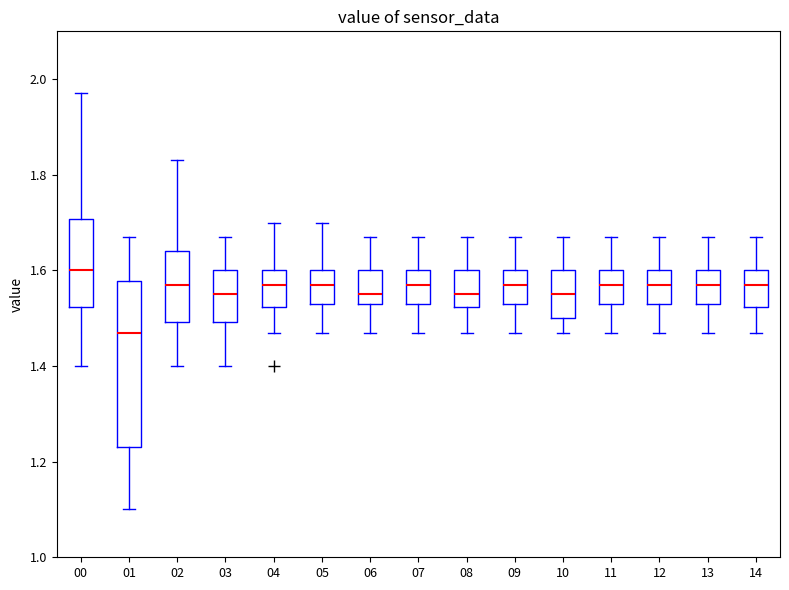

Which box is the tallest, from its lower edge to its upper edge?

01